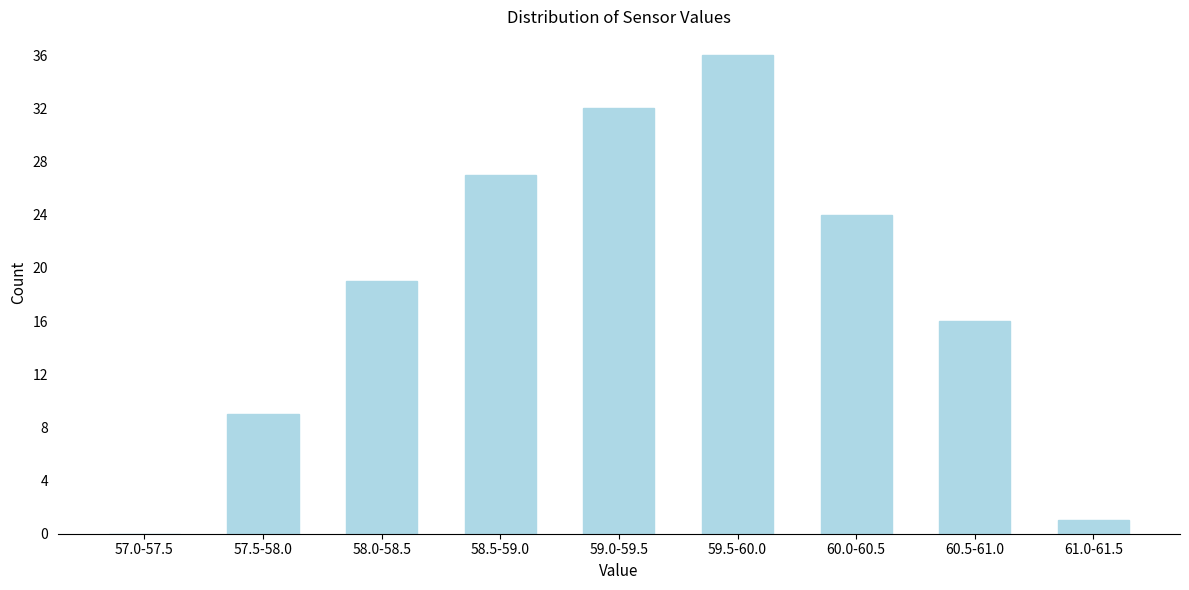

Reading left to right, extract all data points from this chart.

57.0-57.5=0	57.5-58.0=9	58.0-58.5=19	58.5-59.0=27	59.0-59.5=32	59.5-60.0=36	60.0-60.5=24	60.5-61.0=16	61.0-61.5=1